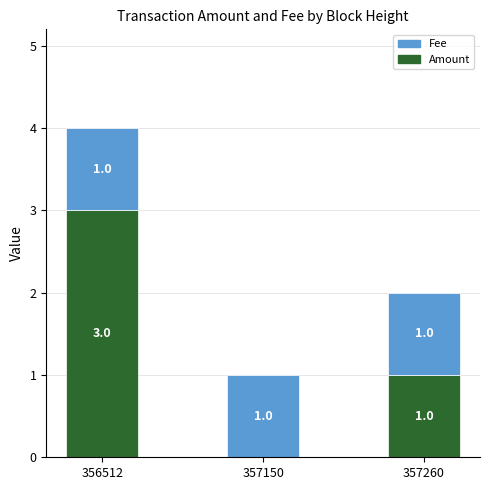

At which label is Amount closest to 1?

357260